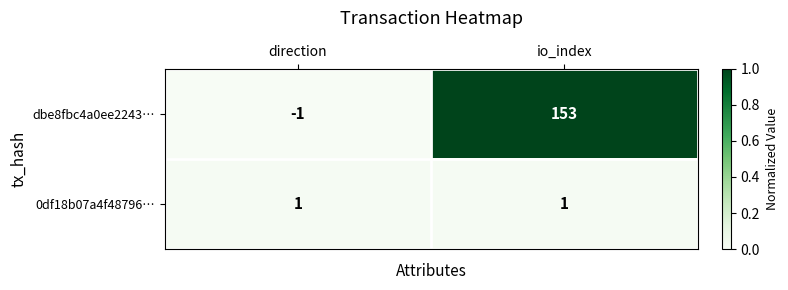

Rank the series at io_index from highest to lowest value.

dbe8fbc4a0ee2243…, 0df18b07a4f48796…